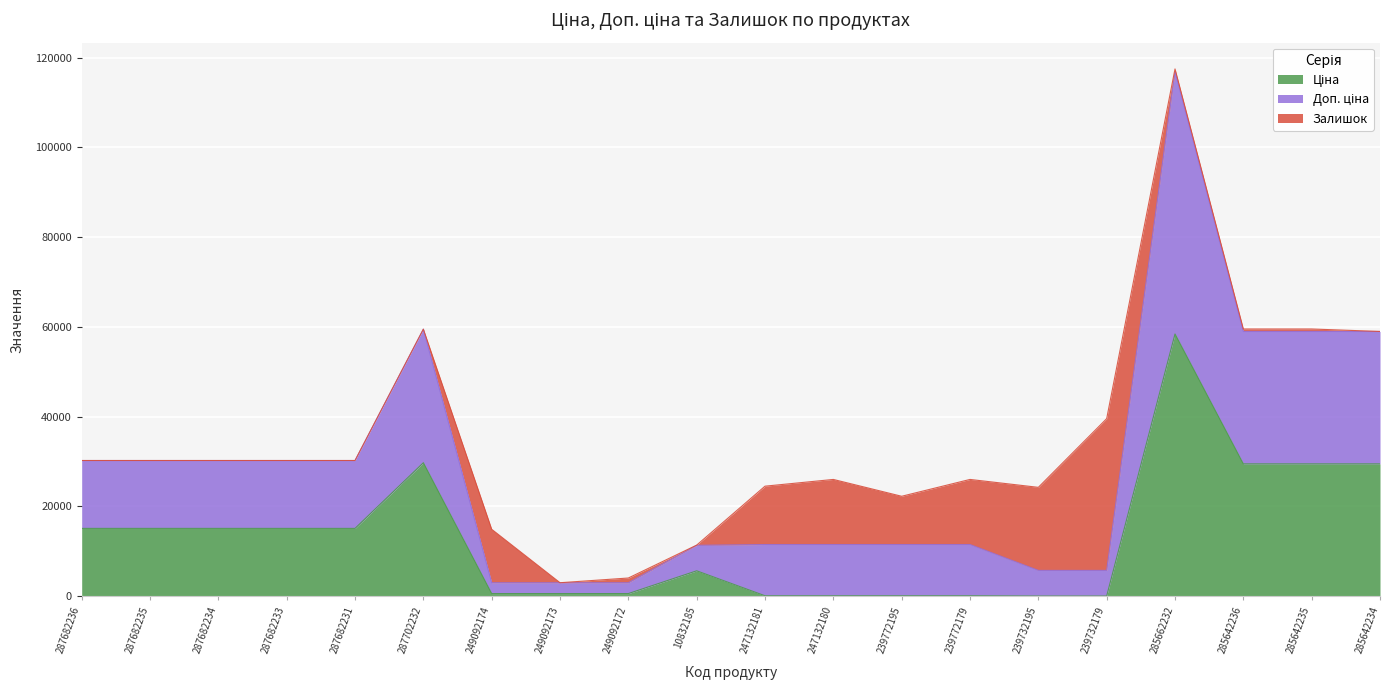

Which category has the lowest value in the Ціна series?

239732195